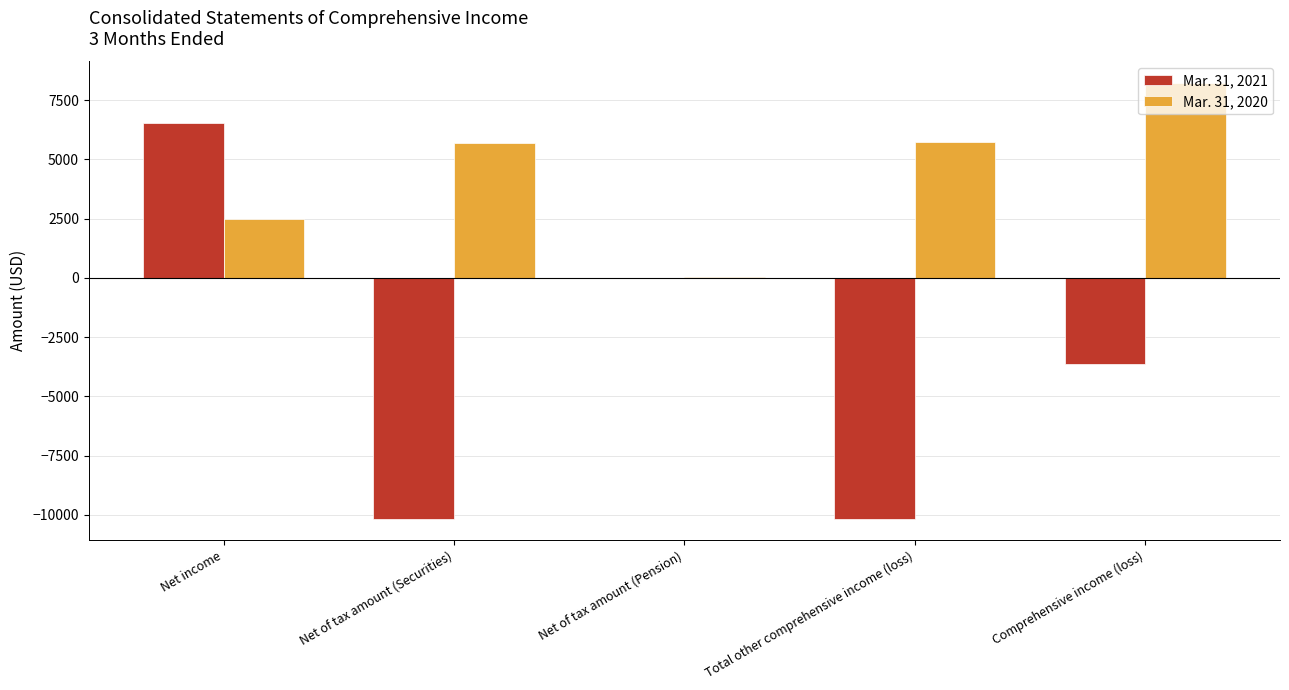

At which category is the sum across all series the highest?

Net income